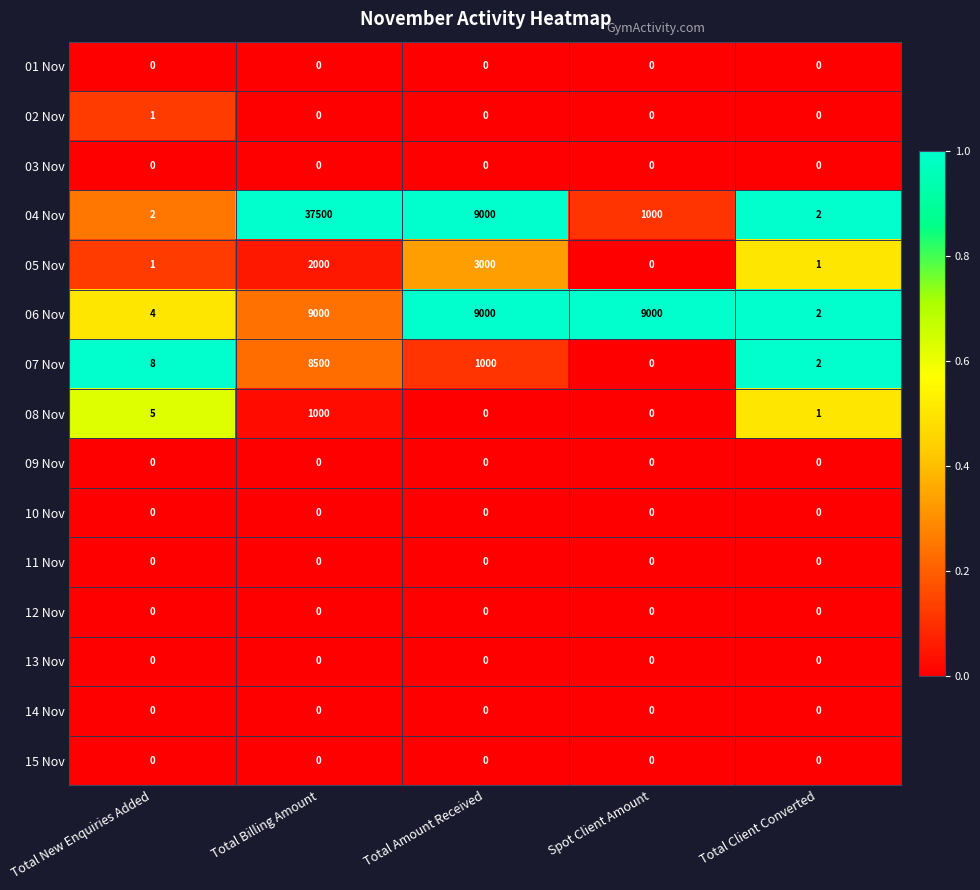

At how many categories does at least one series exceed 0?

5